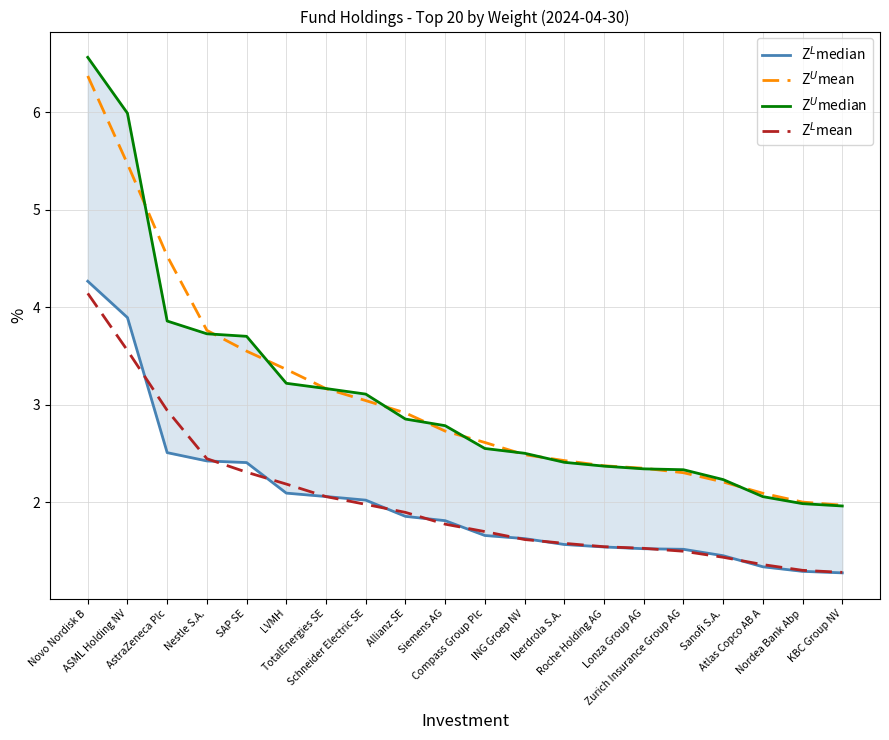

Which label corresponds to the largest value in the chart?

Novo Nordisk B